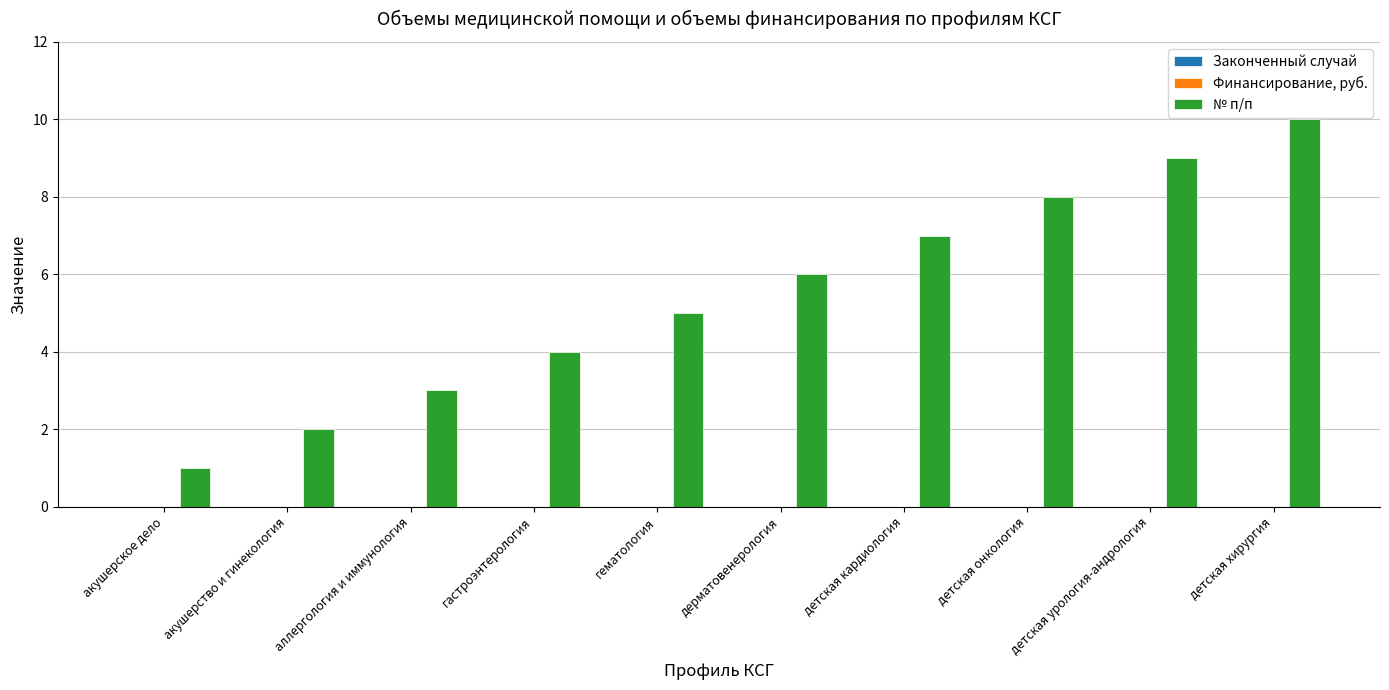

What is the greatest value displayed?

10